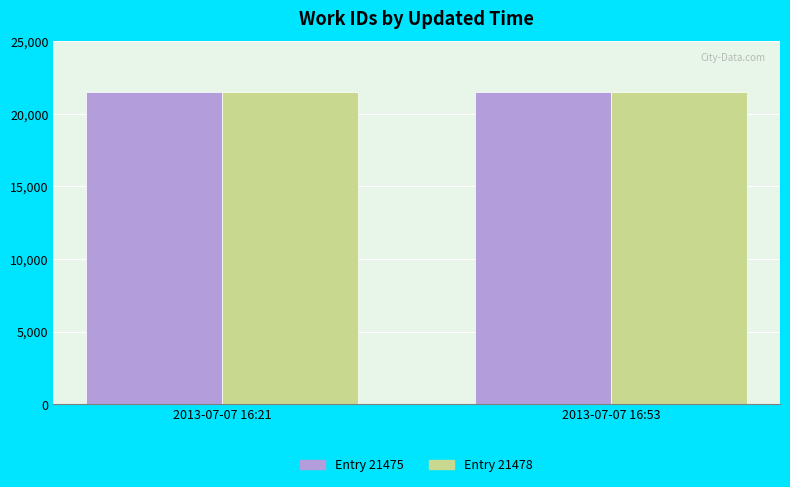

Reading left to right, what are all the values shown in this chart?

Entry 21475: 2013-07-07 16:21=21475	2013-07-07 16:53=21475
Entry 21478: 2013-07-07 16:21=21478	2013-07-07 16:53=21478